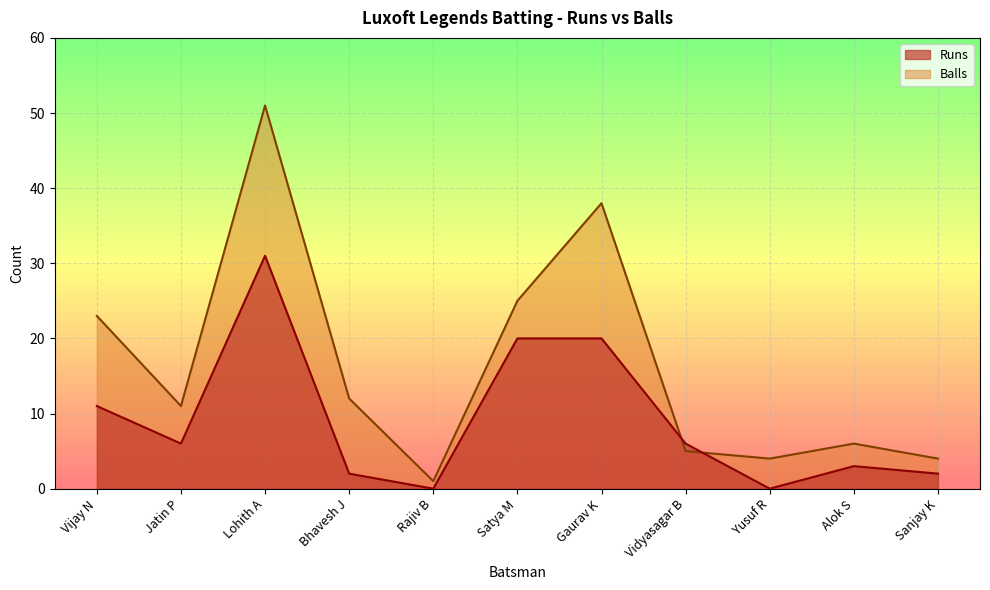

What position from the right is Sanjay K?

1